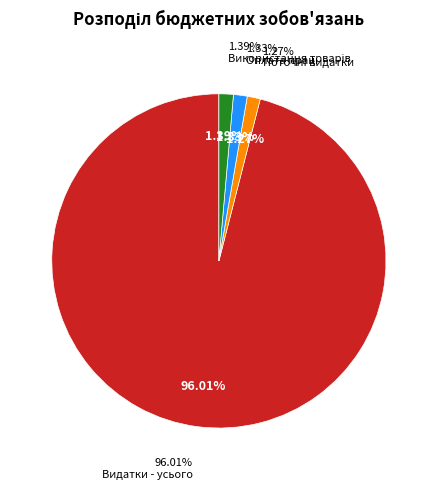

What is the change in value from Видатки - усього to Оплата праці і нарахування?

-149678